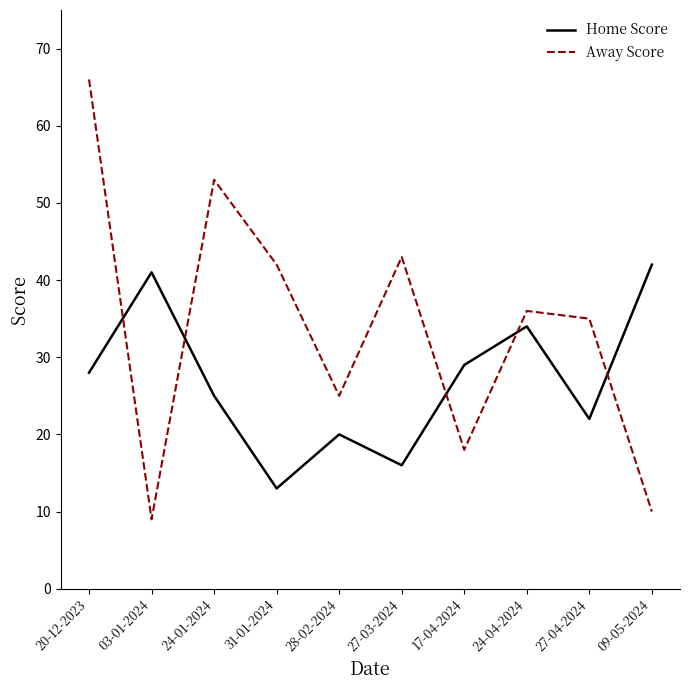

Where is the first local maximum for Away Score?

24-01-2024